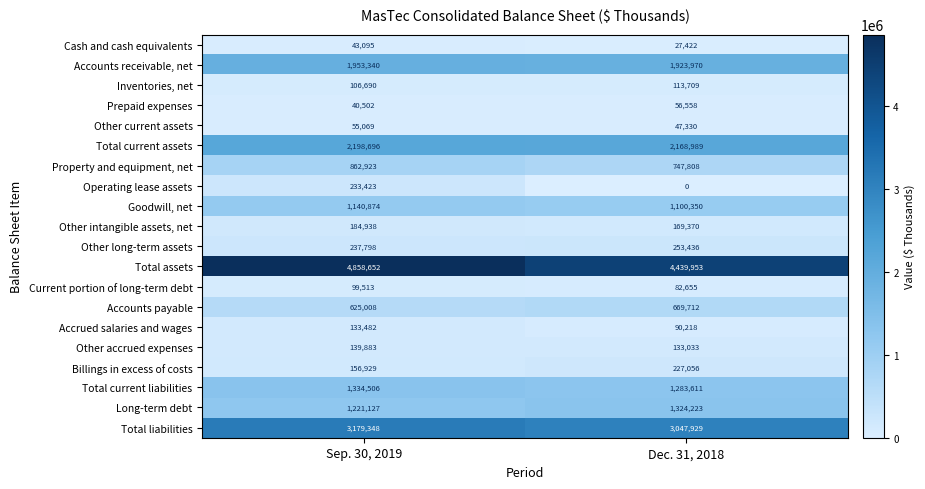

What is the difference between the maximum and minimum values in the Goodwill, net series?

40524